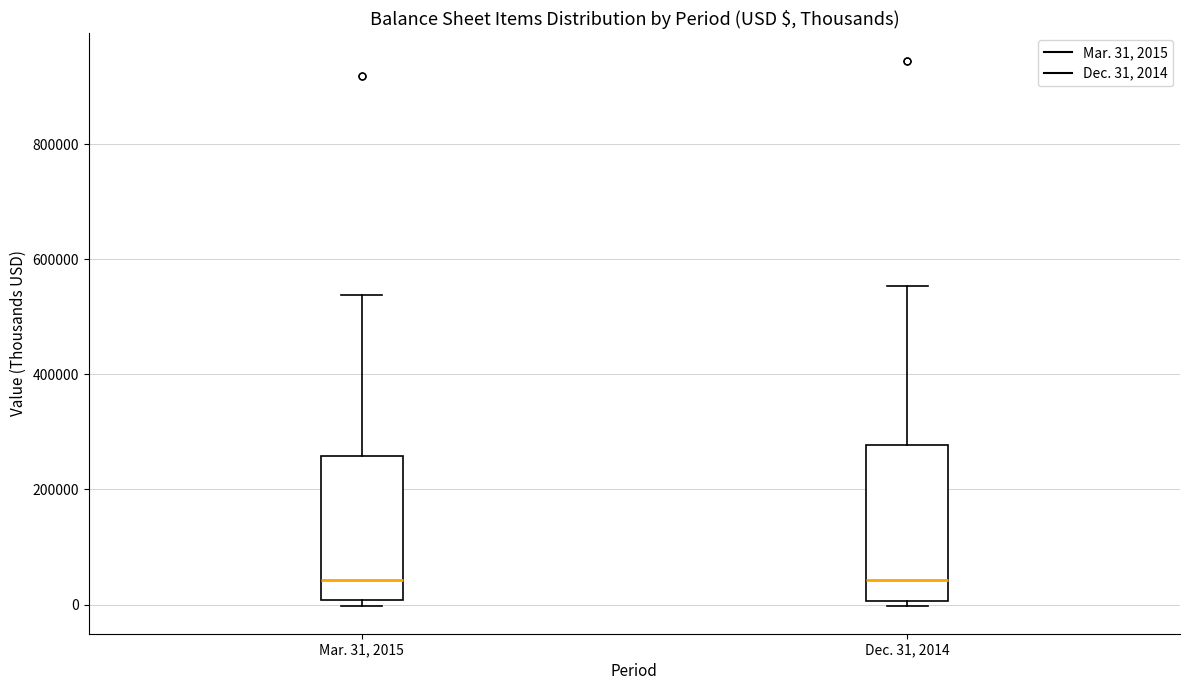

Reading left to right, transcribe this box plot: for each box, give where its median line is, the range the box spans, and where its two whiskers end, as read against the y-axis. The values are not printed on the chart, so give them approximately, as read against the axis.

Mar. 31, 2015: median 40000, box 0 to 260000, whiskers 0 (just below the box's lower edge) to 540000
Dec. 31, 2014: median 40000, box 0 to 280000, whiskers 0 (just below the box's lower edge) to 560000